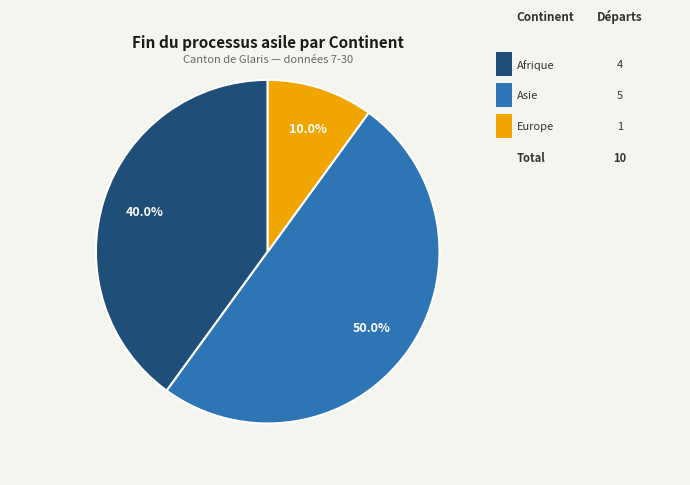

How many slices are in this pie chart?

3